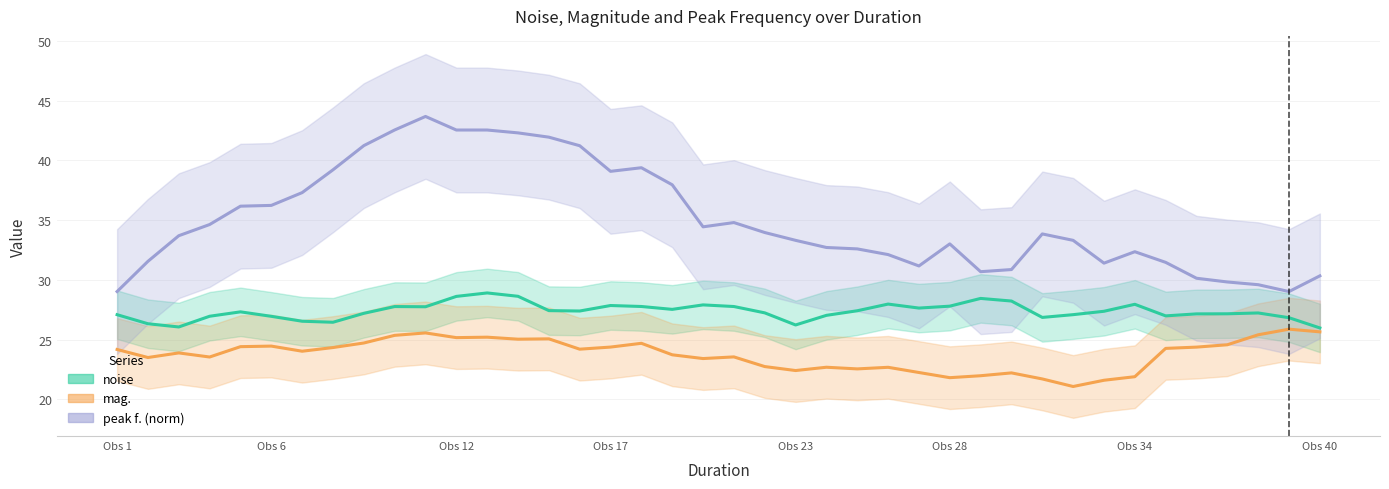

How many distinct data groups are displayed?

3